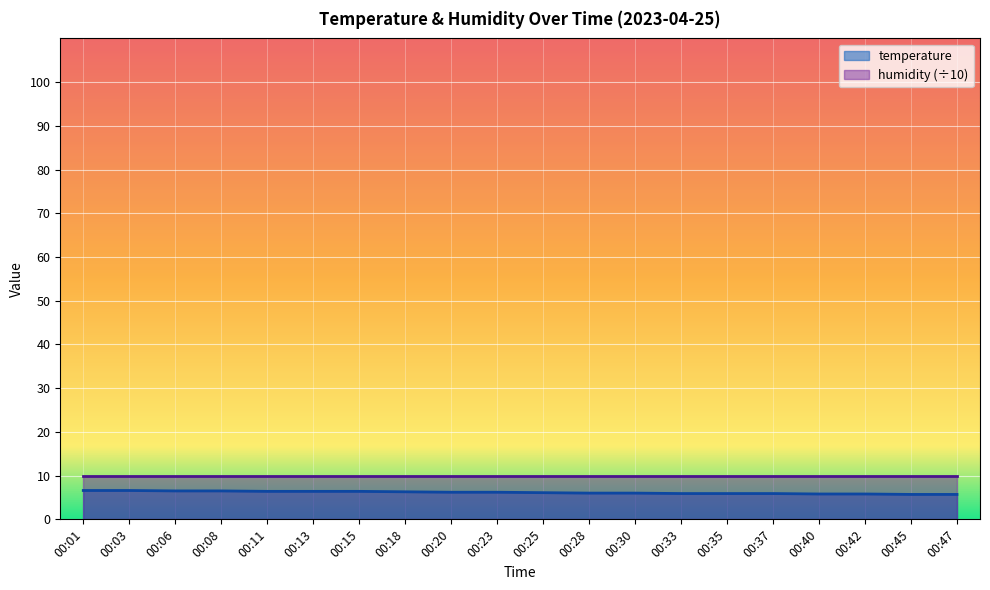

The chart shows a value of 5.9 at 00:33. True or false?

True